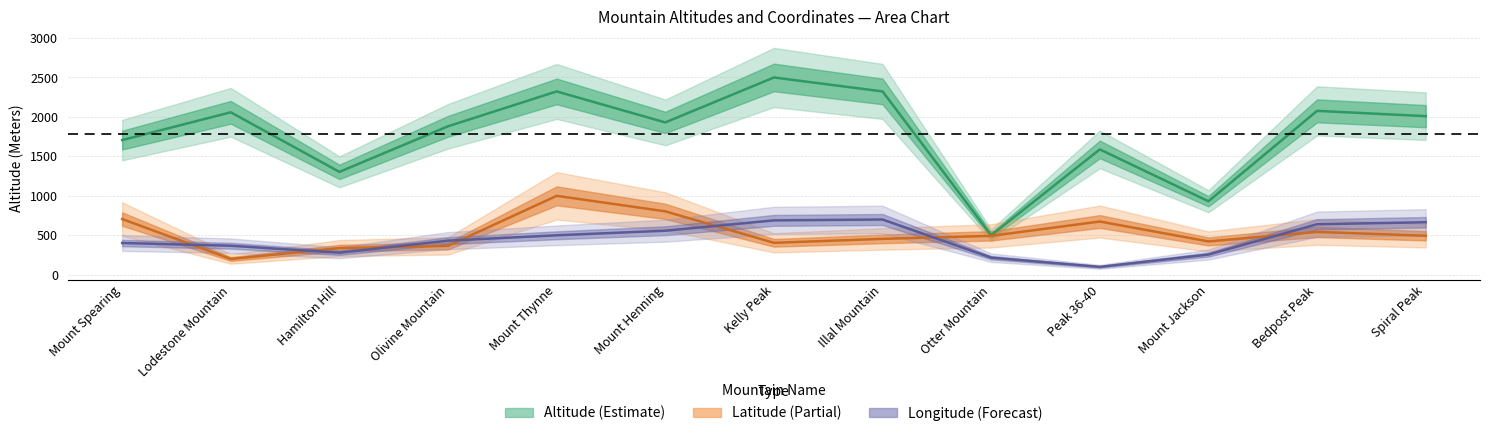

Reading right to left, list all the values displayed in this chart.

Altitude (Meters): Spiral Peak=2009.7	Bedpost Peak=2076.8	Mount Jackson=931.3	Peak 36-40=1588.5	Otter Mountain=500.0	Illal Mountain=2323.0	Kelly Peak=2500.0	Mount Henning=1930.3	Mount Thynne=2323.0	Olivine Mountain=1881.5	Hamilton Hill=1303.7	Lodestone Mountain=2058.5	Mount Spearing=1706.5
Lat: Spiral Peak=493.9	Bedpost Peak=543.0	Mount Jackson=422.5	Peak 36-40=674.7	Otter Mountain=492.9	Illal Mountain=454.9	Kelly Peak=404.8	Mount Henning=803.5	Mount Thynne=1000.0	Olivine Mountain=366.1	Hamilton Hill=338.1	Lodestone Mountain=200.0	Mount Spearing=706.1
Long: Spiral Peak=665.4	Bedpost Peak=640.2	Mount Jackson=255.9	Peak 36-40=100.0	Otter Mountain=216.5	Illal Mountain=700.0	Kelly Peak=689.0	Mount Henning=558.3	Mount Thynne=500.0	Olivine Mountain=432.3	Hamilton Hill=279.5	Lodestone Mountain=367.7	Mount Spearing=402.4